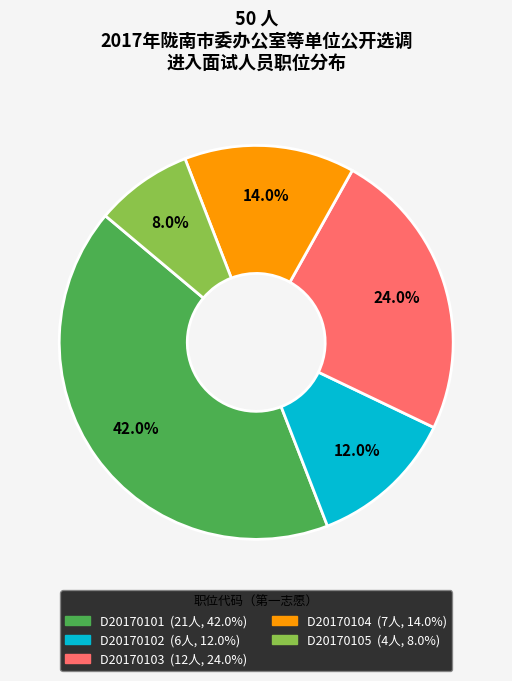

Does D20170105 represent more than half of the total?

No